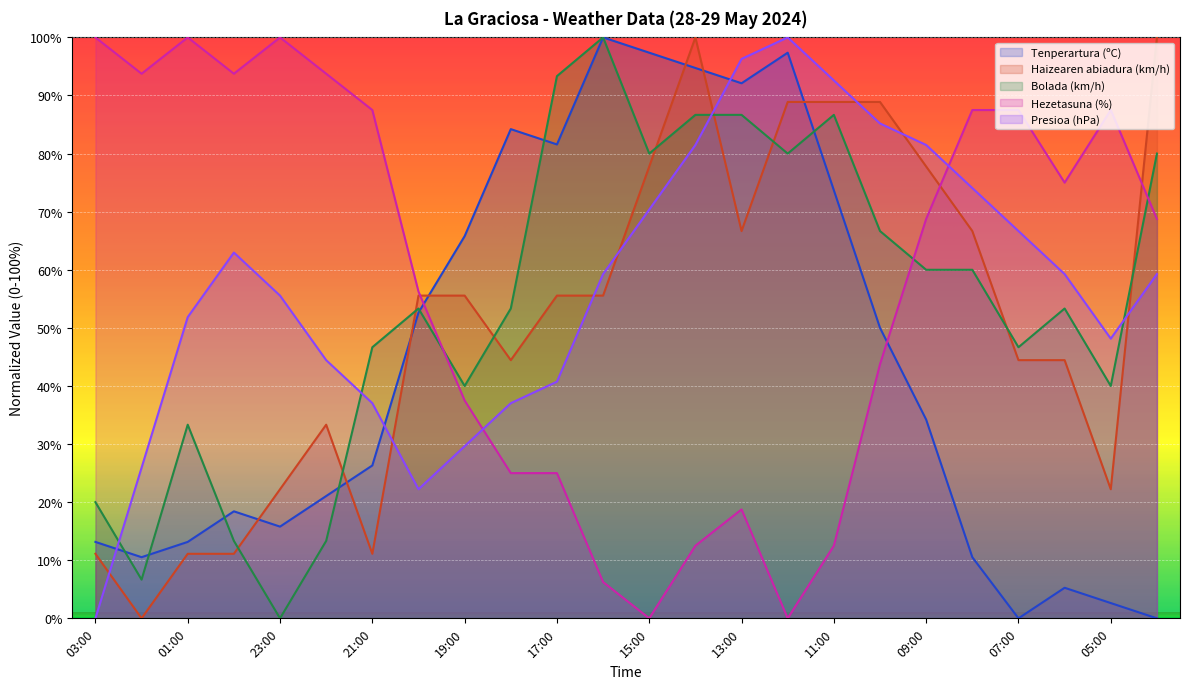

What is the sum of the Tenperartura (ºC) values at 10:00 and 06:00?

55.3